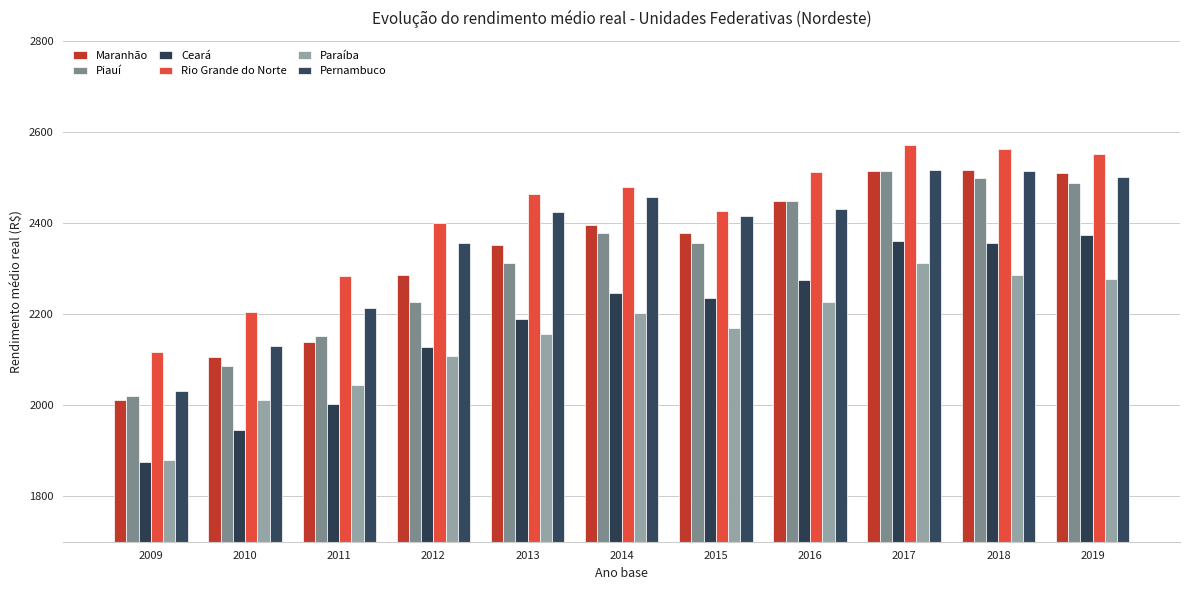

Reading left to right, extract all data points from this chart.

Maranhão: 2009=2010.6	2010=2105.9	2011=2139.3	2012=2285.5	2013=2351.0	2014=2394.6	2015=2377.6	2016=2448.2	2017=2514.9	2018=2515.8	2019=2509.0
Piauí: 2009=2020.6	2010=2084.8	2011=2150.8	2012=2227.4	2013=2311.7	2014=2377.3	2015=2356.8	2016=2449.1	2017=2514.4	2018=2498.1	2019=2486.6
Ceará: 2009=1876.1	2010=1944.9	2011=2001.8	2012=2127.6	2013=2188.3	2014=2245.3	2015=2234.1	2016=2275.5	2017=2360.5	2018=2356.1	2019=2373.3
Rio Grande do Norte: 2009=2116.4	2010=2204.9	2011=2283.2	2012=2400.1	2013=2463.7	2014=2479.9	2015=2427.1	2016=2511.9	2017=2570.2	2018=2561.2	2019=2551.9
Paraíba: 2009=1879.3	2010=2010.7	2011=2043.7	2012=2108.0	2013=2155.2	2014=2203.0	2015=2169.5	2016=2226.0	2017=2311.6	2018=2285.2	2019=2277.3
Pernambuco: 2009=2030.5	2010=2129.8	2011=2214.2	2012=2356.5	2013=2423.2	2014=2457.7	2015=2414.8	2016=2430.4	2017=2516.4	2018=2513.7	2019=2500.1